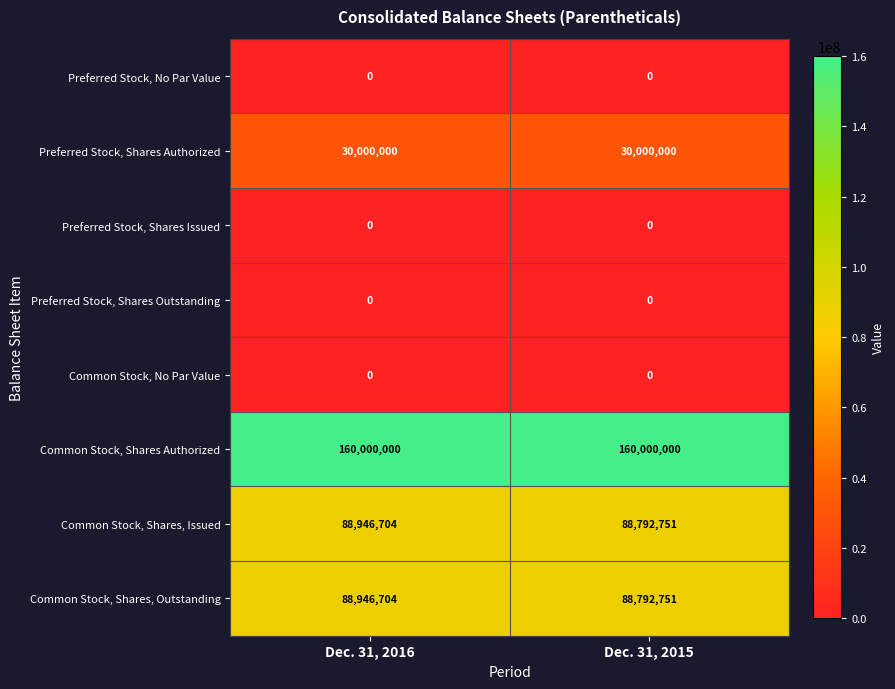

Rank the categories by Common Stock, Shares, Issued value from highest to lowest.

Dec. 31, 2016, Dec. 31, 2015